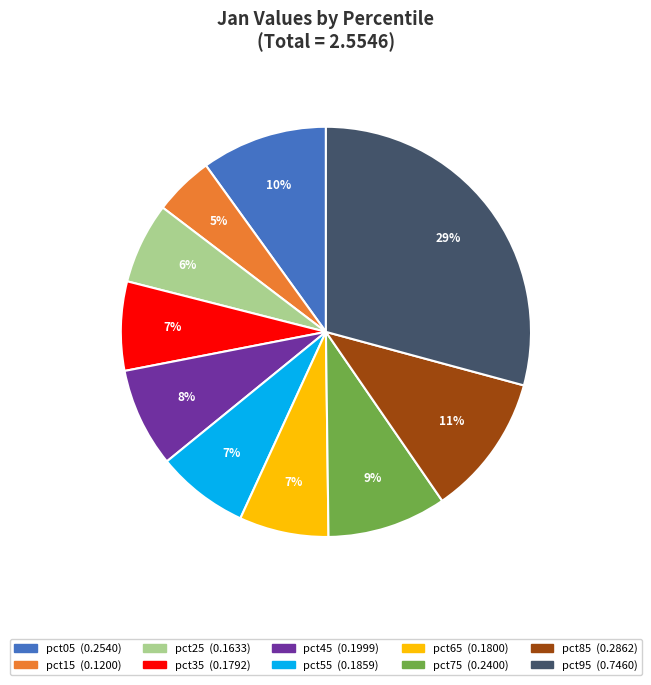

Combined, do pct05 and pct75 account for over 50%?

No